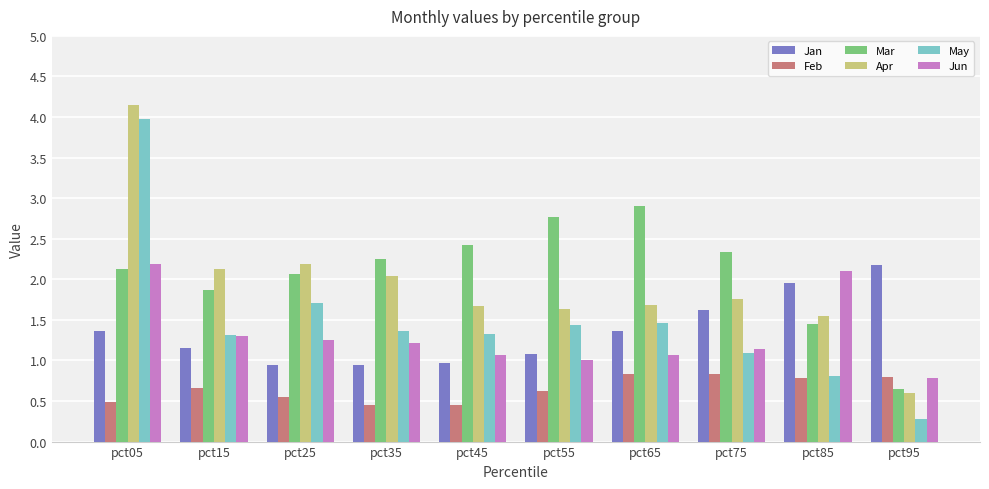

What are all the series names shown in the legend?

Jan, Feb, Mar, Apr, May, Jun